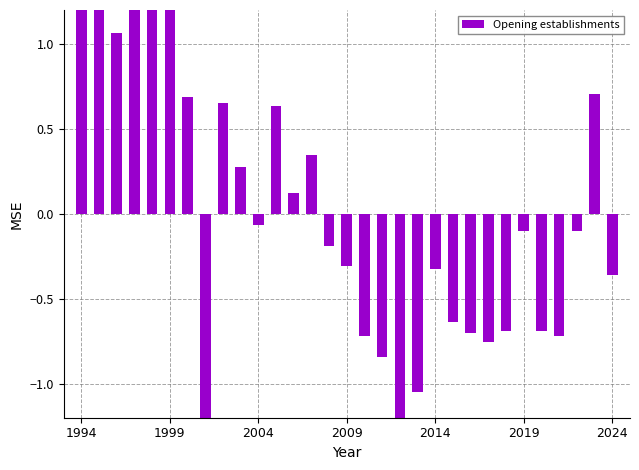

How many values are above zero?

13